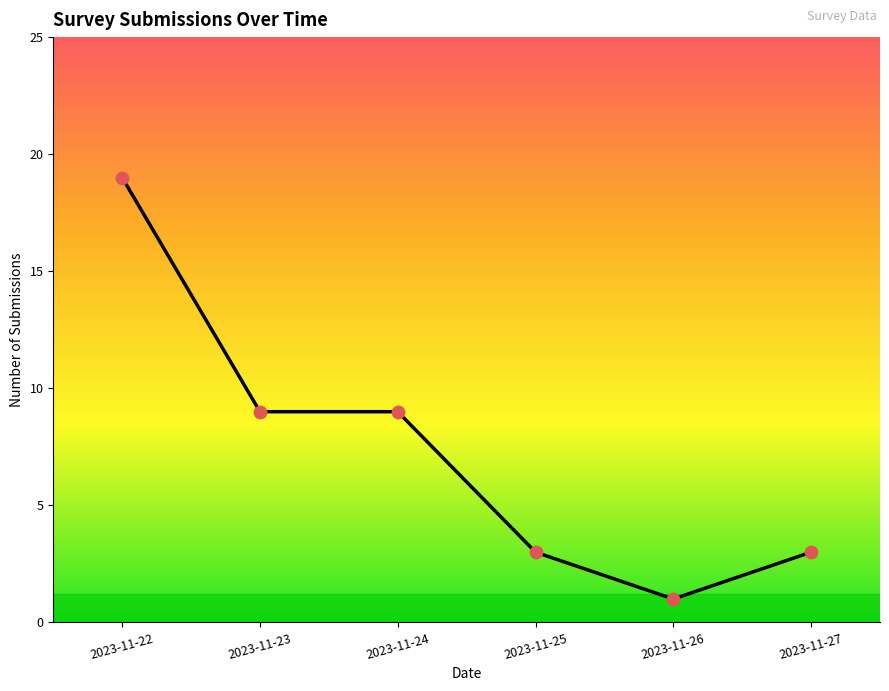

What is the change in value from 2023-11-22 to 2023-11-23?

-10